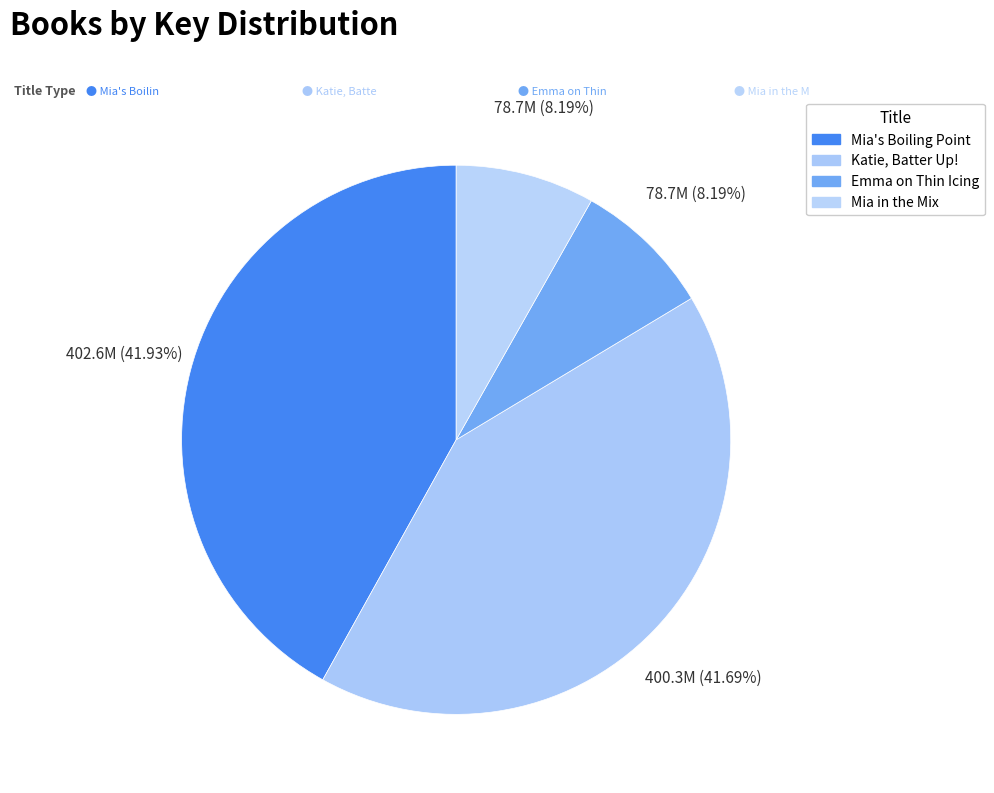

Is there any slice that represents more than half of the pie?

No